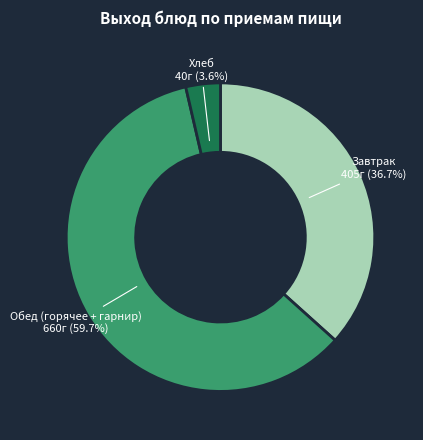

How many segments does this pie chart have?

3